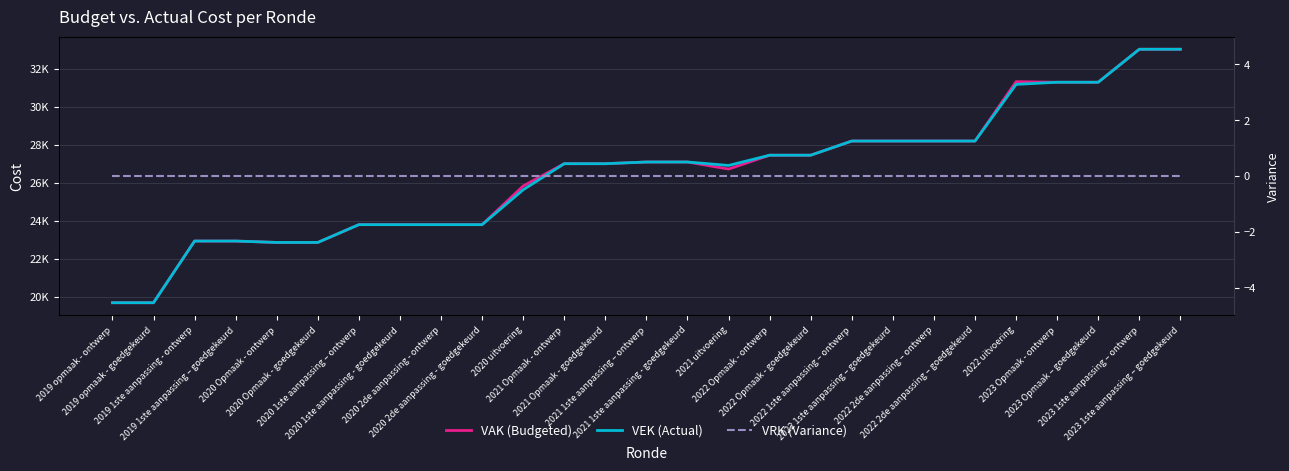

What position from the right is 2020 1ste aanpassing - goedgekeurd?

20